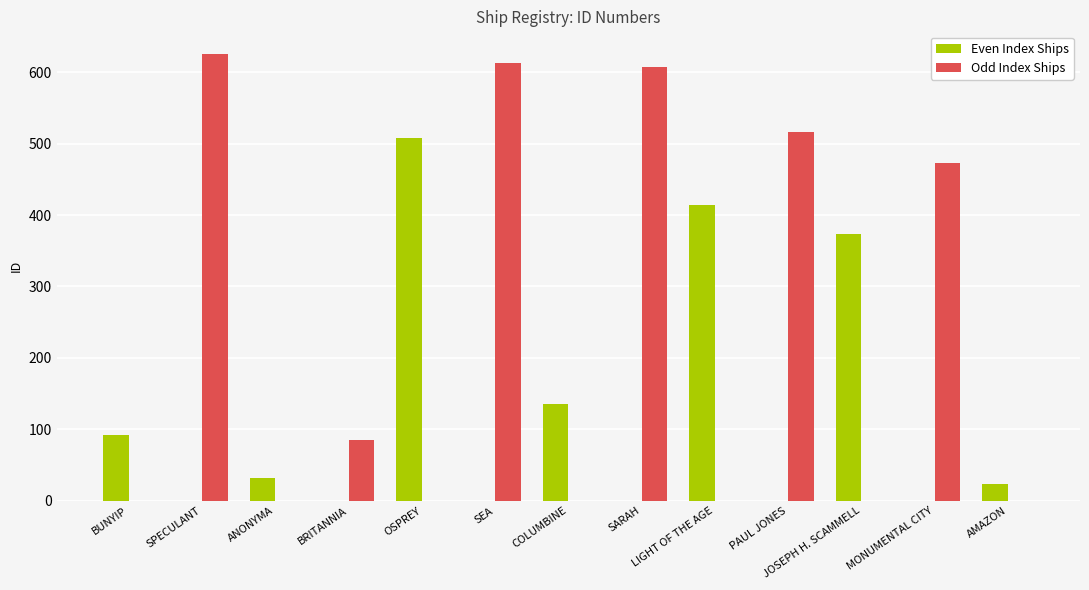

Where does the Even Index Ships series first go above 23?

BUNYIP